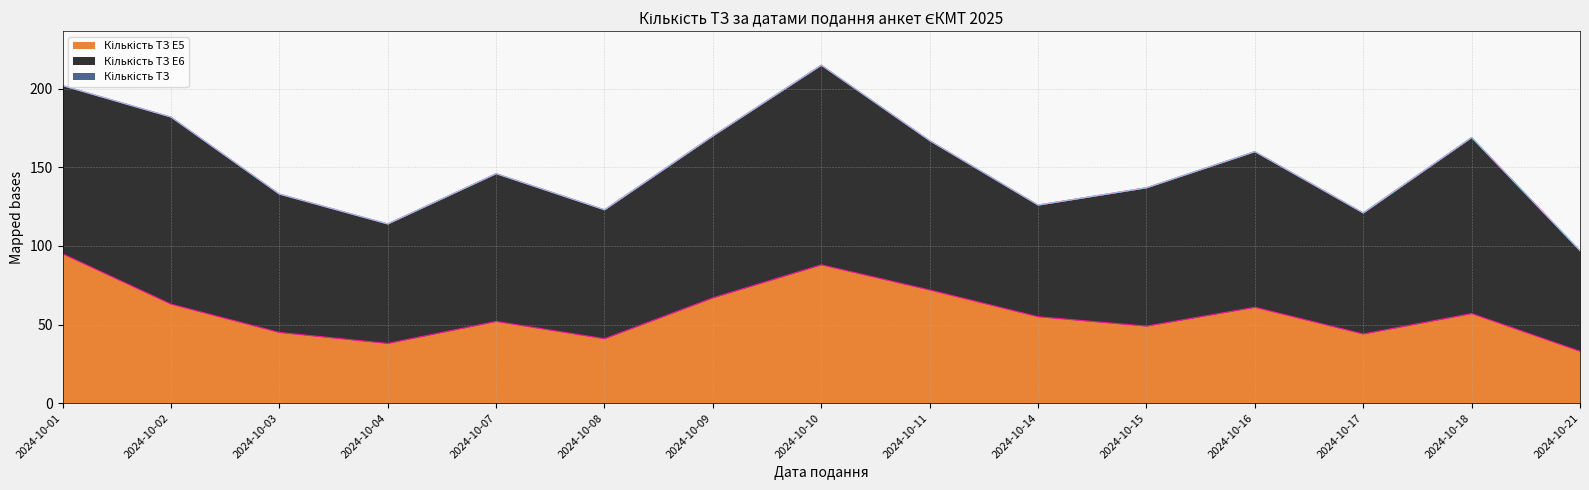

Does the chart have visible grid lines?

Yes